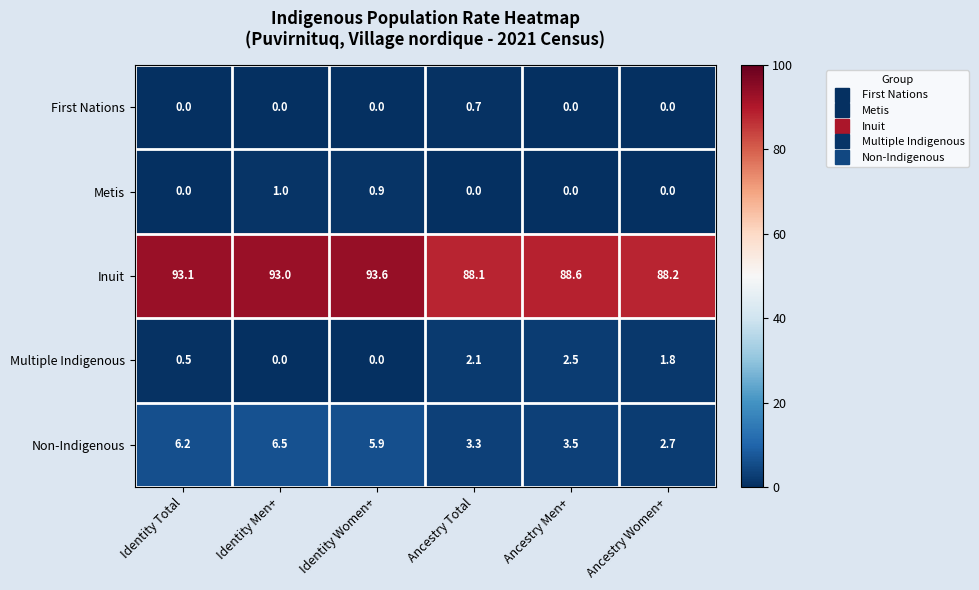

Reading left to right, transcribe all the data shown in this chart.

First Nations: Identity Total=0.0	Identity Men+=0.0	Identity Women+=0.0	Ancestry Total=0.7	Ancestry Men+=0.0	Ancestry Women+=0.0
Metis: Identity Total=0.0	Identity Men+=1.0	Identity Women+=0.9	Ancestry Total=0.0	Ancestry Men+=0.0	Ancestry Women+=0.0
Inuit: Identity Total=93.1	Identity Men+=93.0	Identity Women+=93.6	Ancestry Total=88.1	Ancestry Men+=88.6	Ancestry Women+=88.2
Multiple Indigenous: Identity Total=0.5	Identity Men+=0.0	Identity Women+=0.0	Ancestry Total=2.1	Ancestry Men+=2.5	Ancestry Women+=1.8
Non-Indigenous: Identity Total=6.2	Identity Men+=6.5	Identity Women+=5.9	Ancestry Total=3.3	Ancestry Men+=3.5	Ancestry Women+=2.7